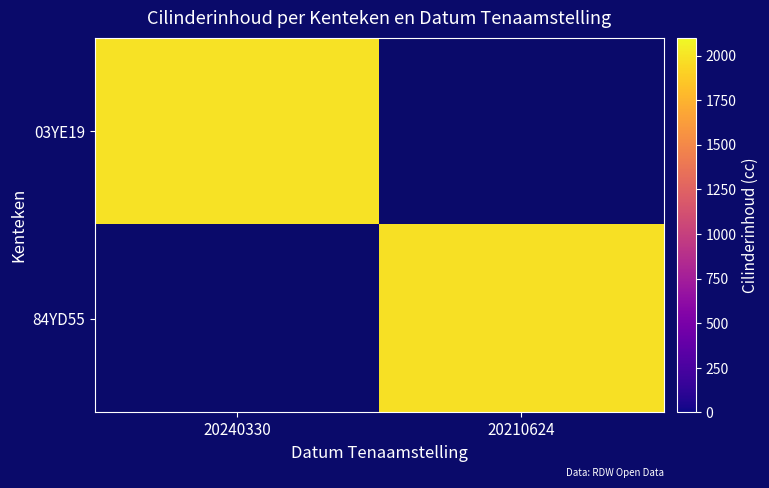

List the labels in order of 03YE19 value, largest first.

20240330, 20210624